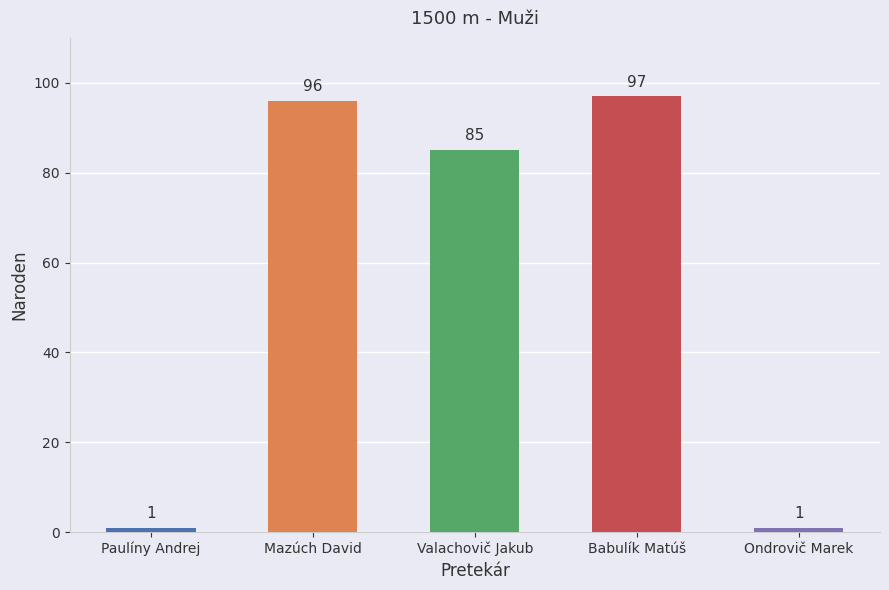

What is the value of the 2nd bar from the left?

96